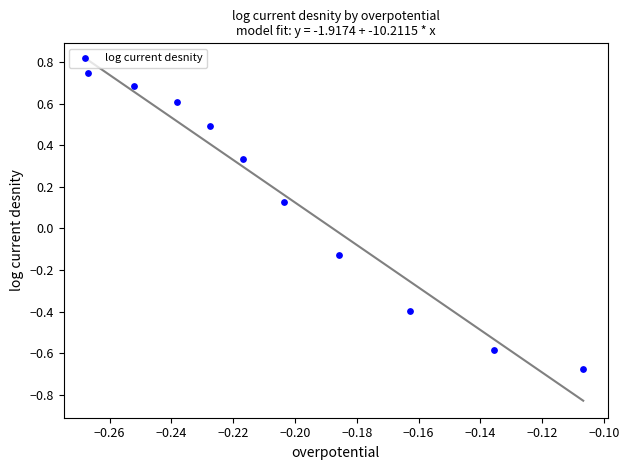

What is the range of Y values (max minus min)?

1.4